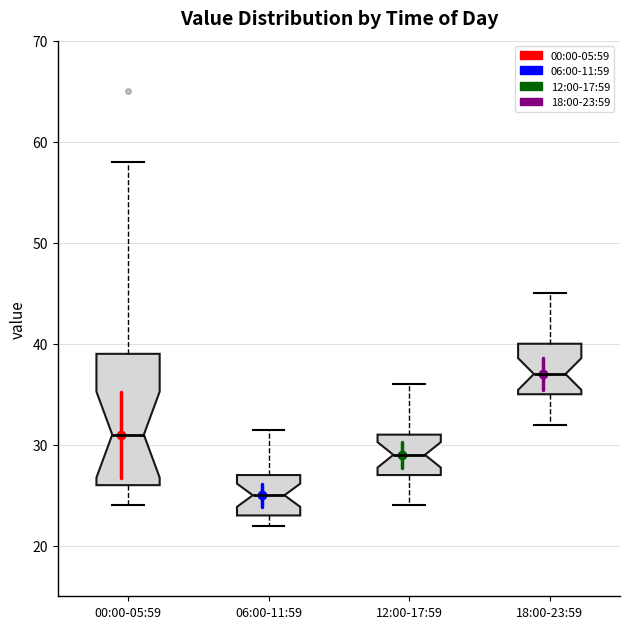

Comparing the boxes themselves (not the whiskers), which one is the tallest?

00:00-05:59